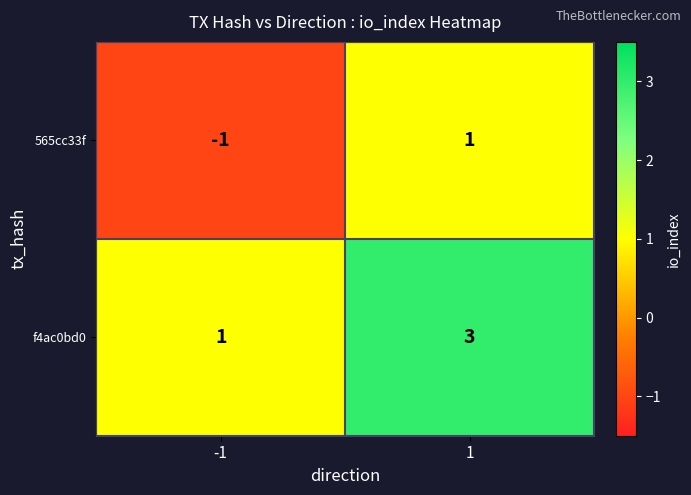

Reading left to right, transcribe all the data shown in this chart.

565cc33f: -1=-1	1=1
f4ac0bd0: -1=1	1=3